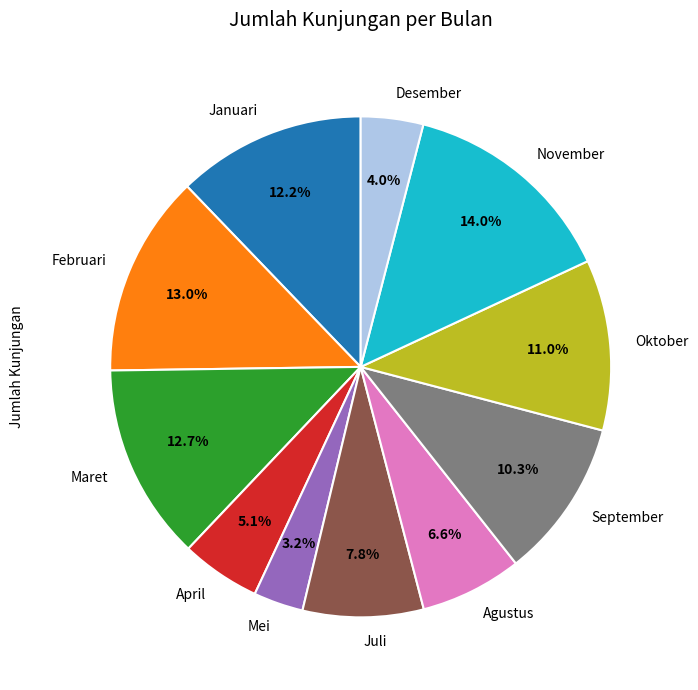

What is the smallest slice in the pie chart?

Mei